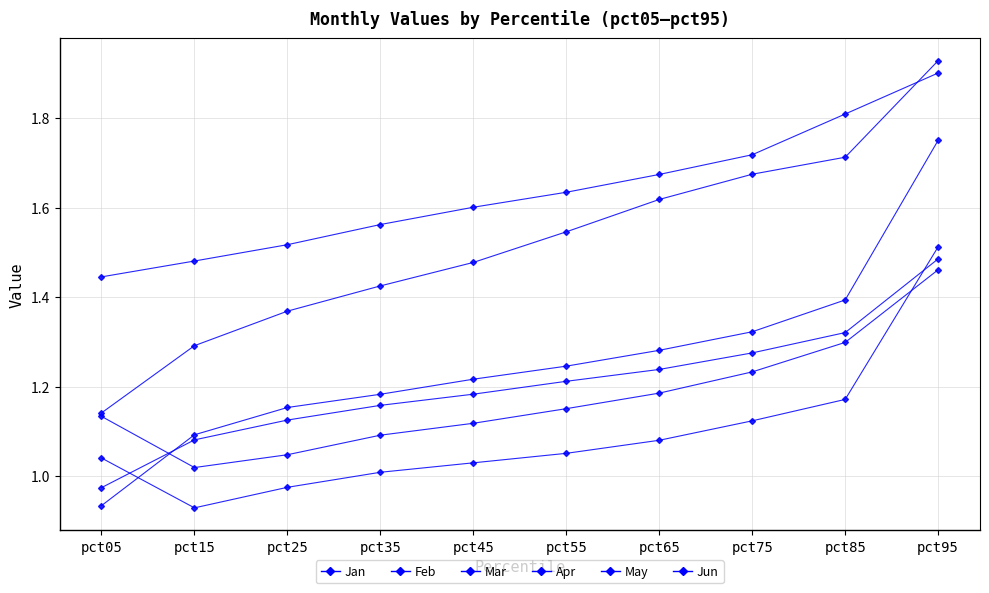

How many series are shown in this chart?

6